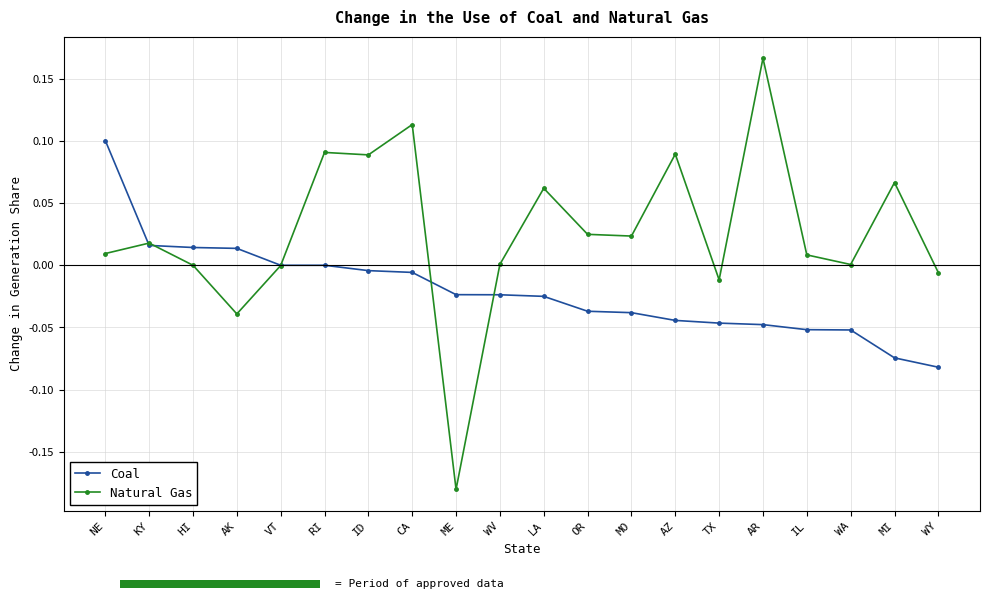

What is the maximum value for Coal?

0.1